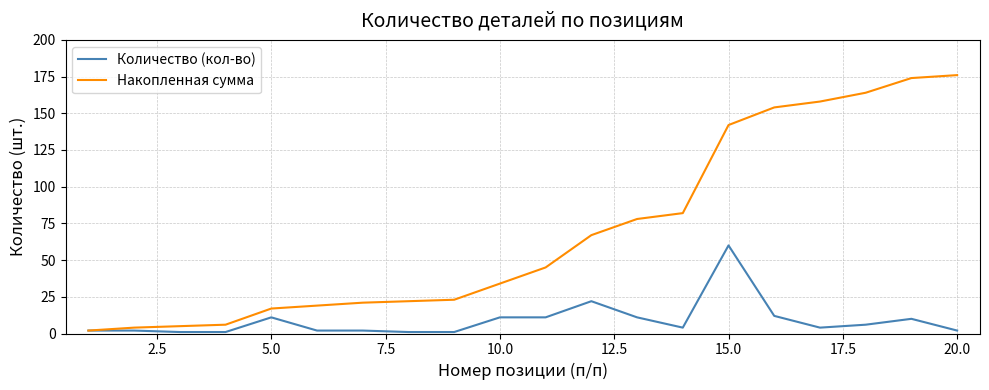

How many values in the Накопленная сумма series are below 45?

10